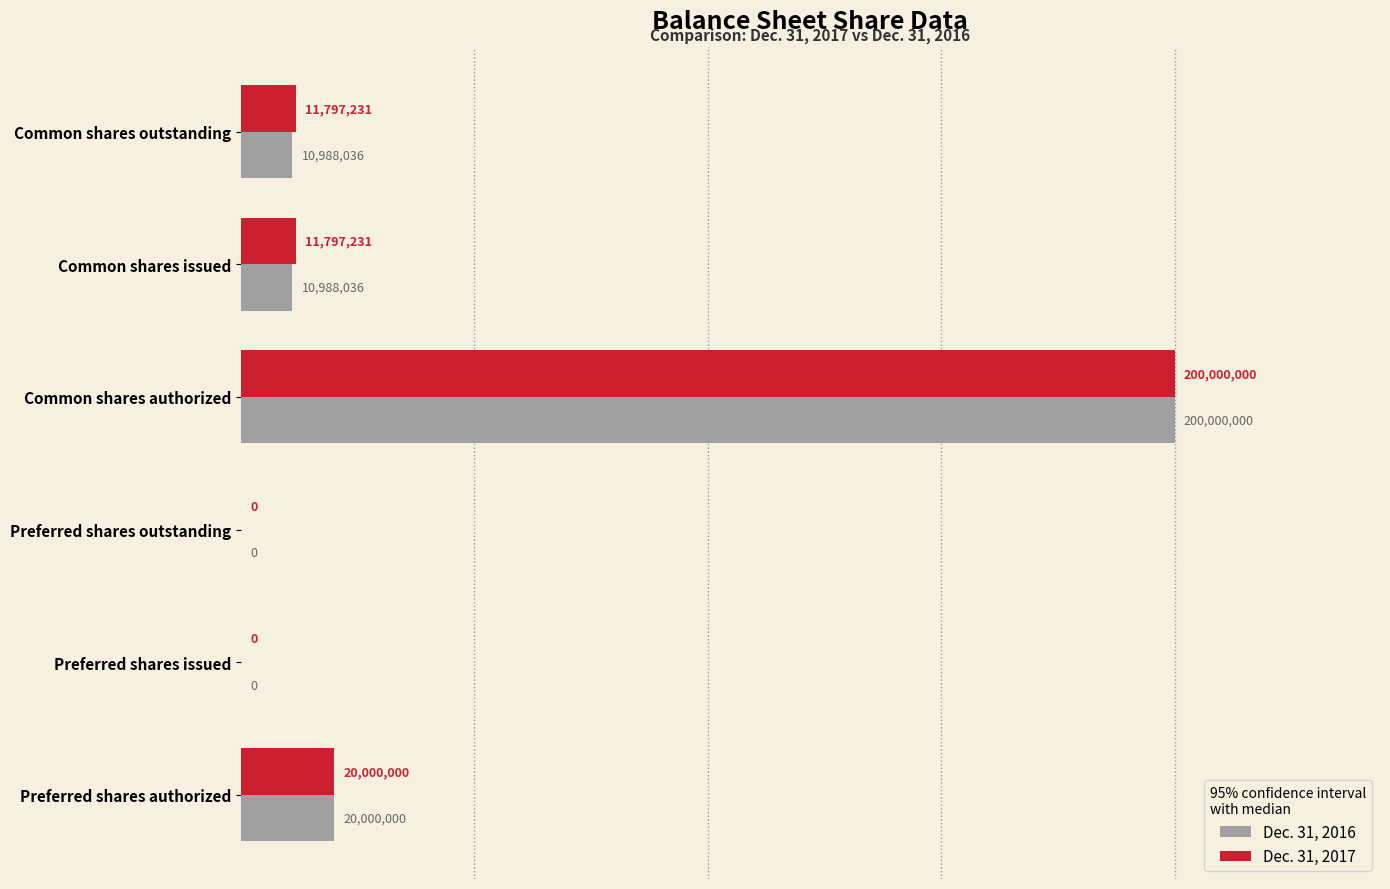

List the series in order of their overall mean, lowest first.

Dec. 31, 2016, Dec. 31, 2017